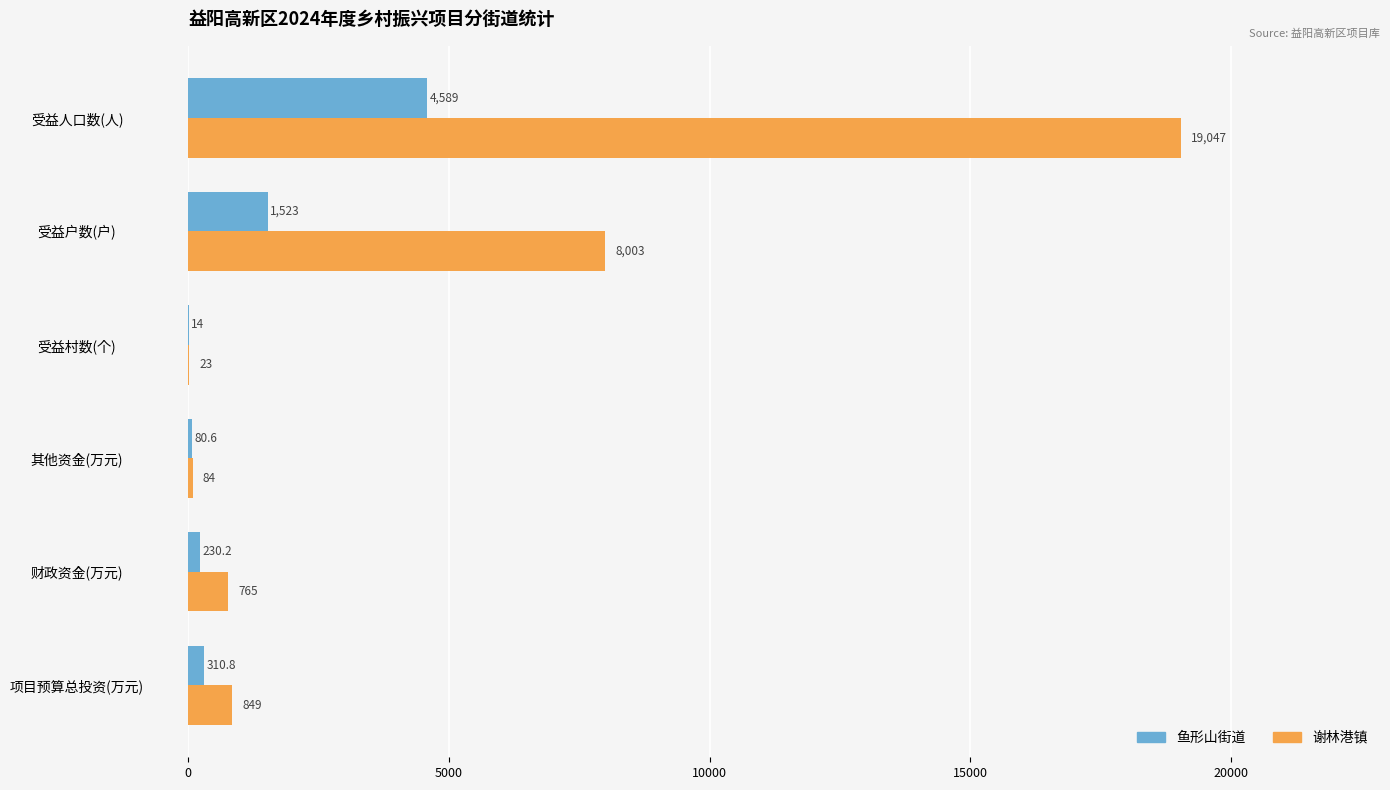

Is the value of 谢林港镇 at 受益户数(户) greater than the value of 鱼形山街道 at 项目预算总投资(万元)?

Yes